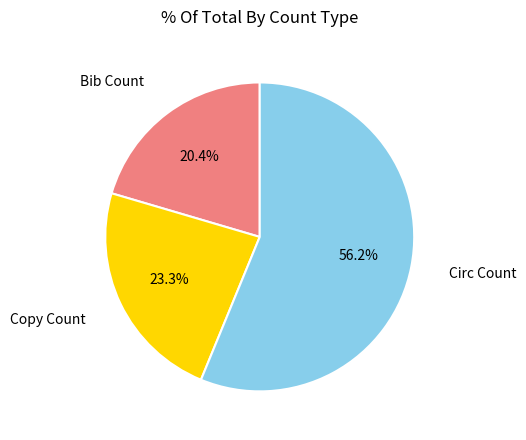

To the nearest percent, what is the average slice percentage?

33%